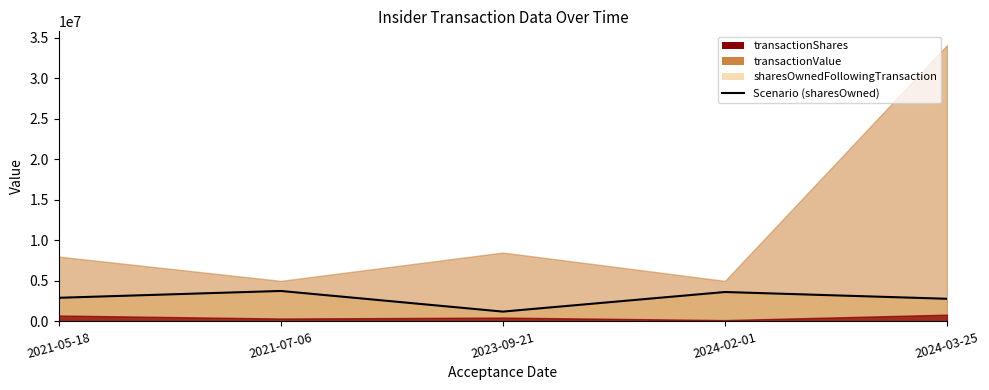

True or false: the data shows 6030503 at 2024-02-01.

False